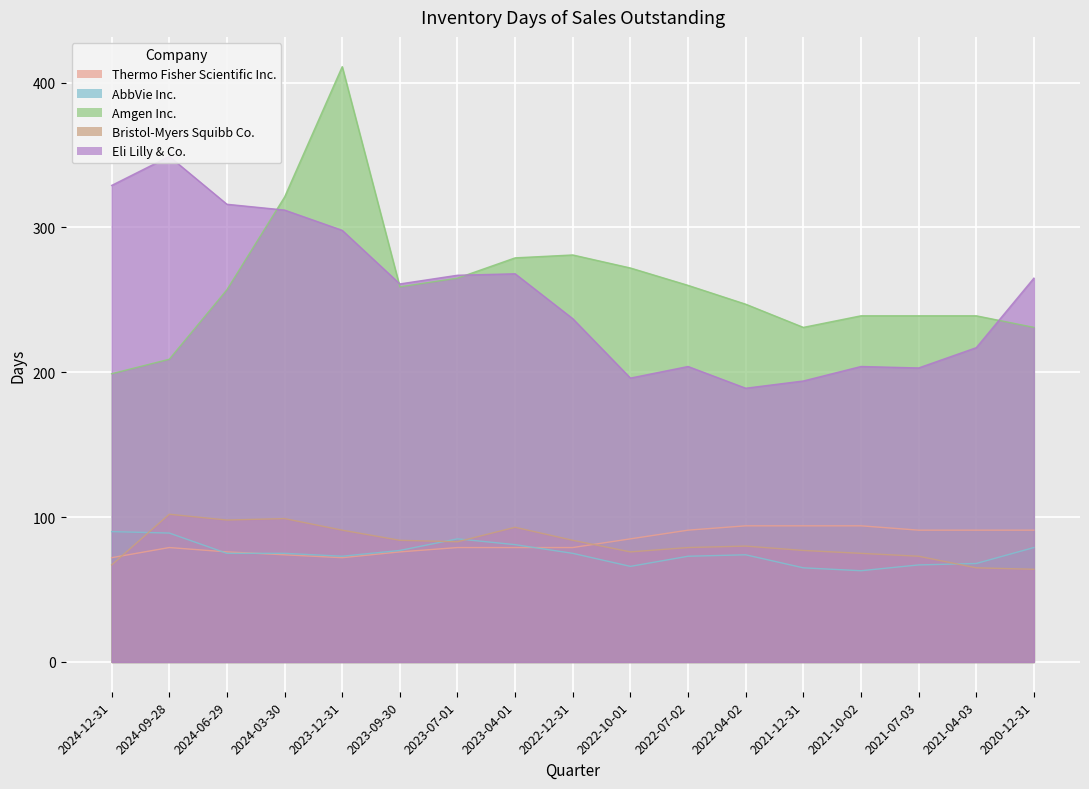

Which series ends up on top after the final intersection of AbbVie Inc. and Bristol-Myers Squibb Co.?

AbbVie Inc.